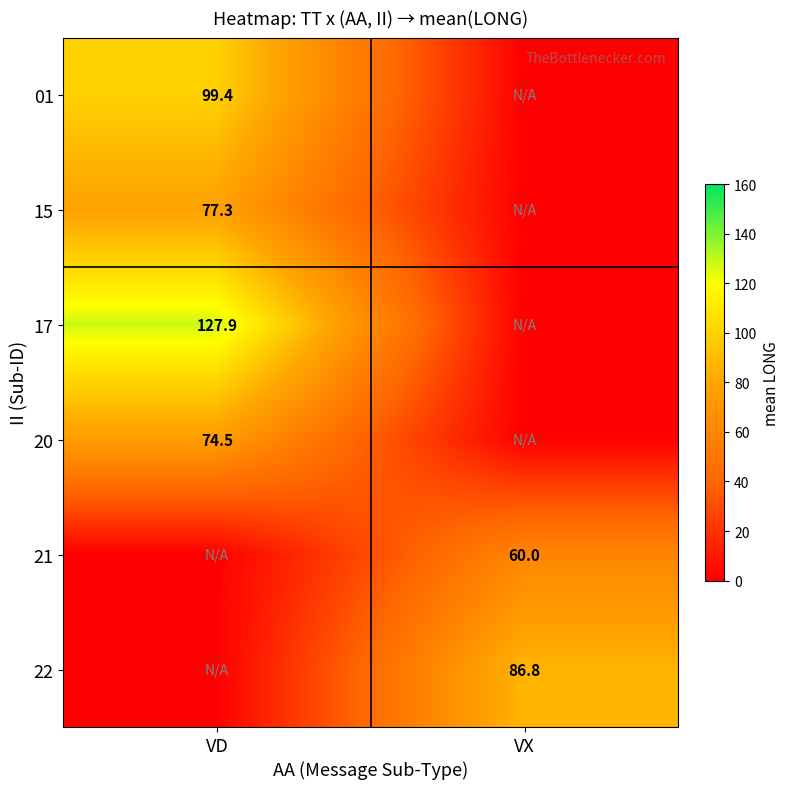

Is it true that 20 equals 74.5 at VD?

True